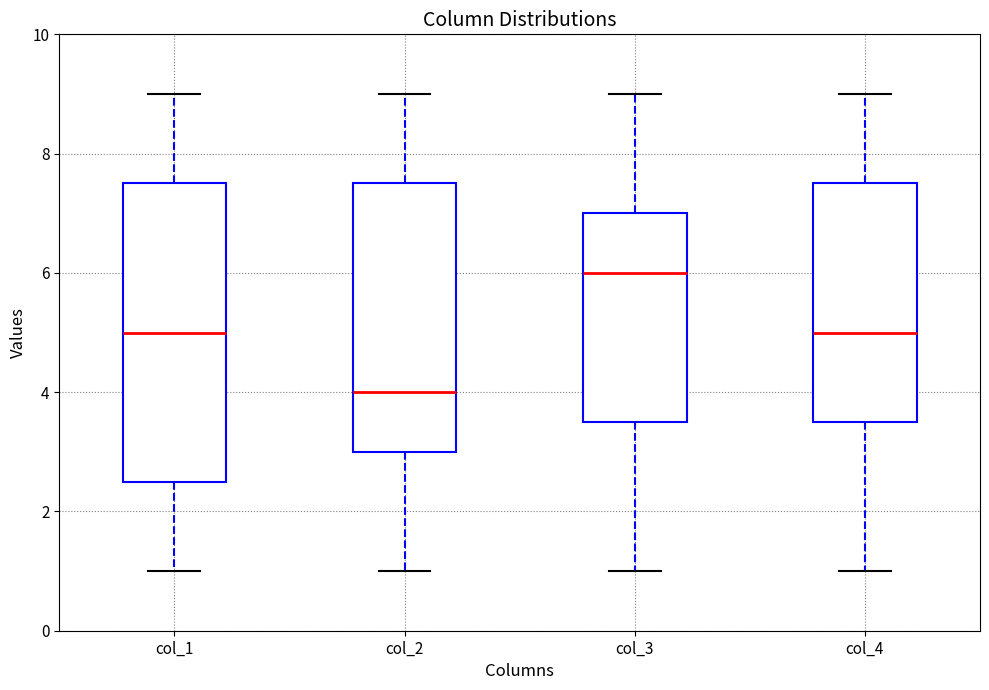

Which box's median line is the highest?

col_3